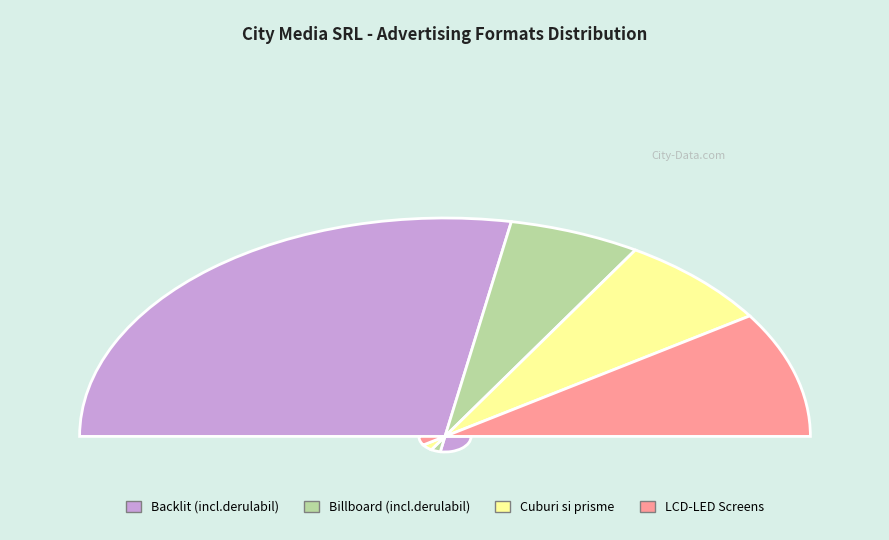

What percentage is NOT represented by Billboard (incl.derulabil)?

88.4%